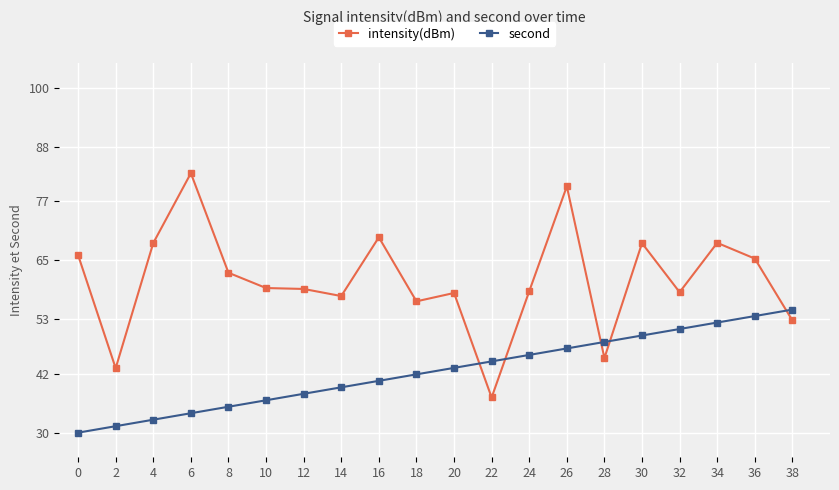

How many series are shown in this chart?

2